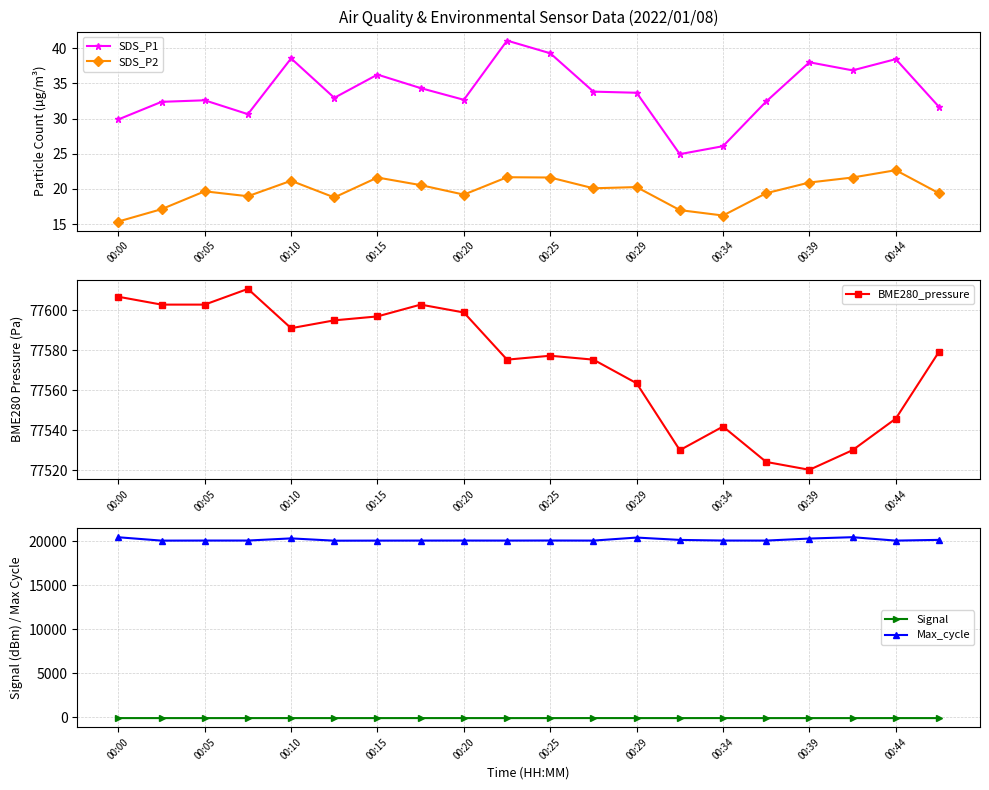

True or false: BME280_pressure and SDS_P2 cross at least once.

False